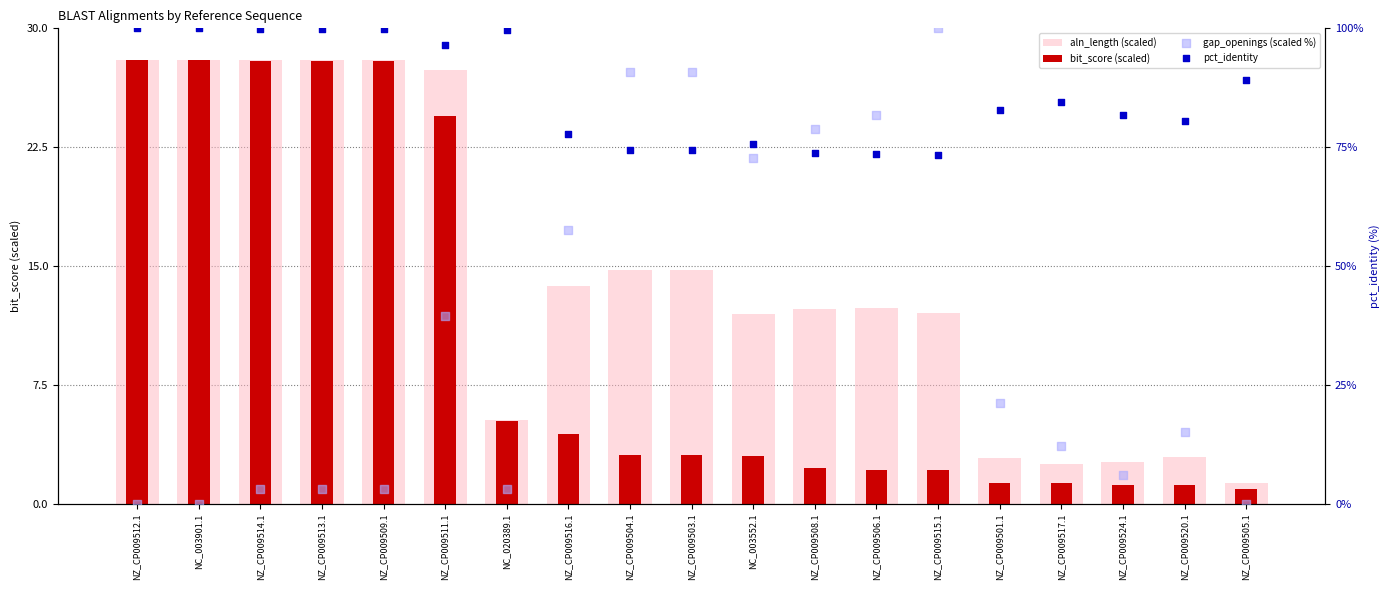

Which series has the largest total across all categories?

pct_identity